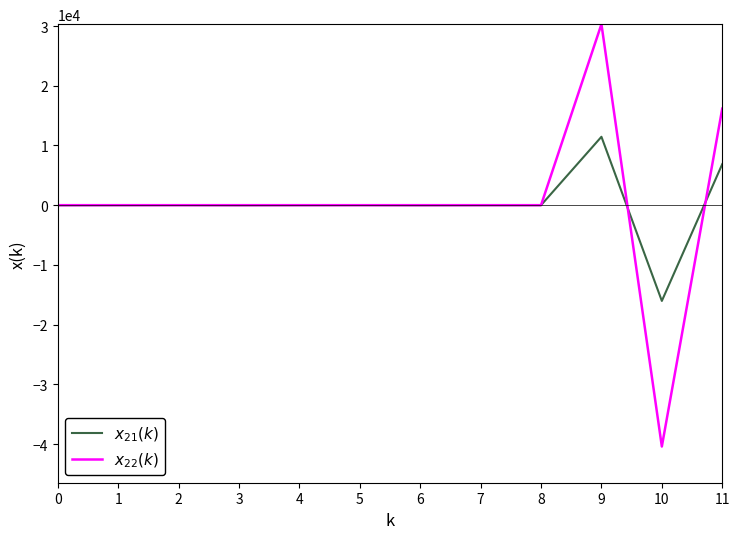

How many lines are shown in the chart?

2